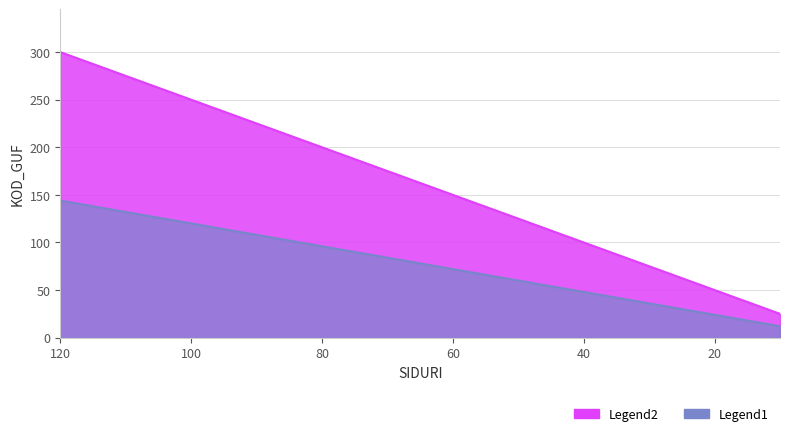

What are all the series names shown in the legend?

Legend1, Legend2